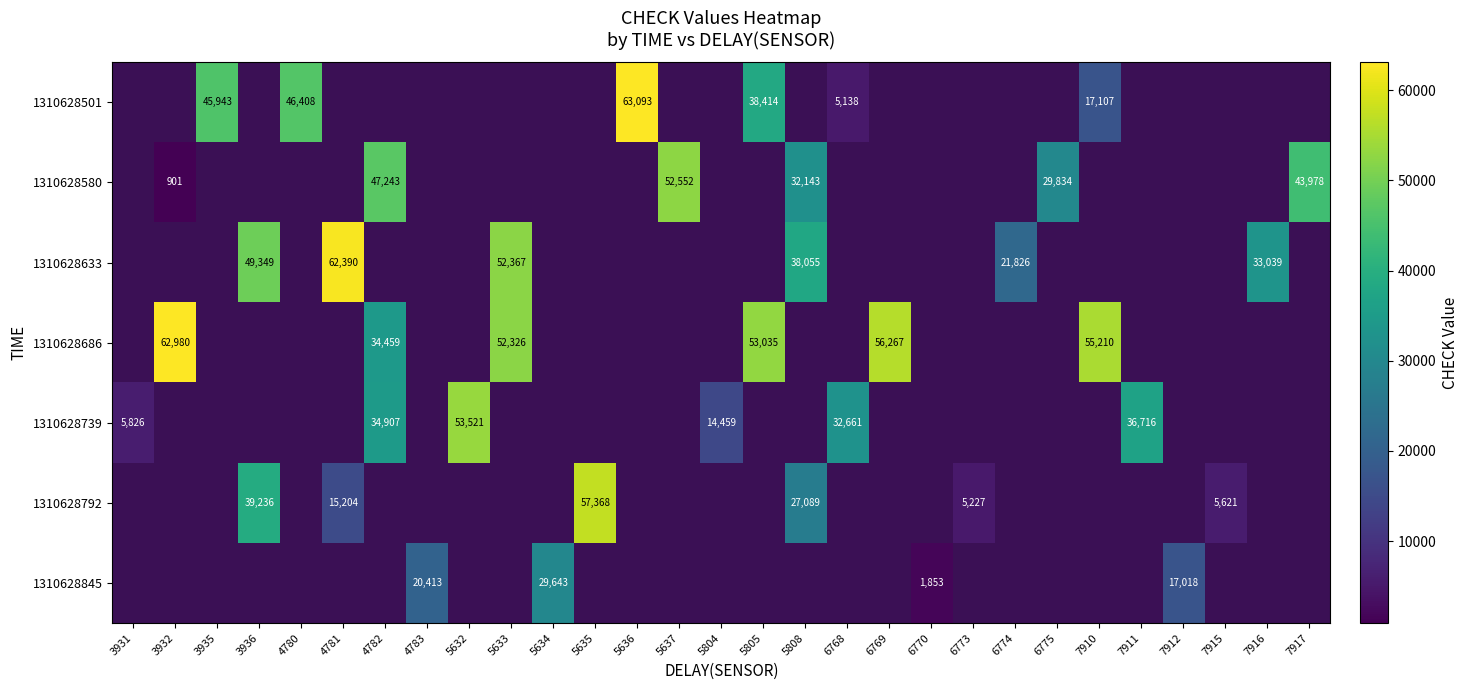

True or false: 1310628633 has a value of 52367 at 5633.

True